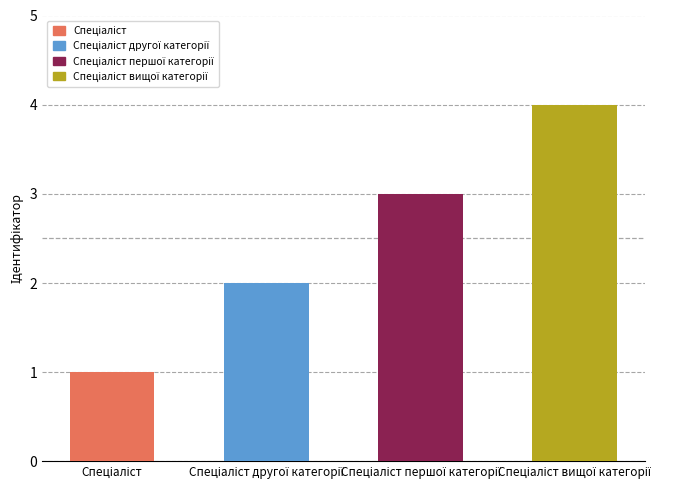

What is the difference between the maximum and second lowest values?

2